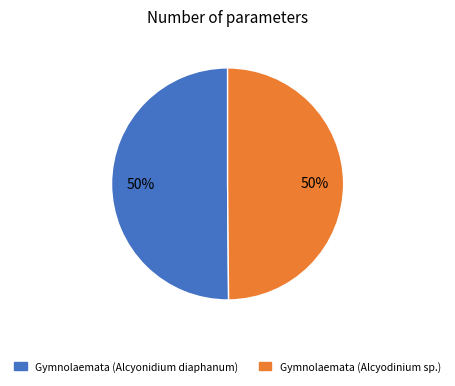

Combined, do Gymnolaemata (Alcyonidium diaphanum) and Gymnolaemata (Alcyodinium sp.) account for over 50%?

Yes